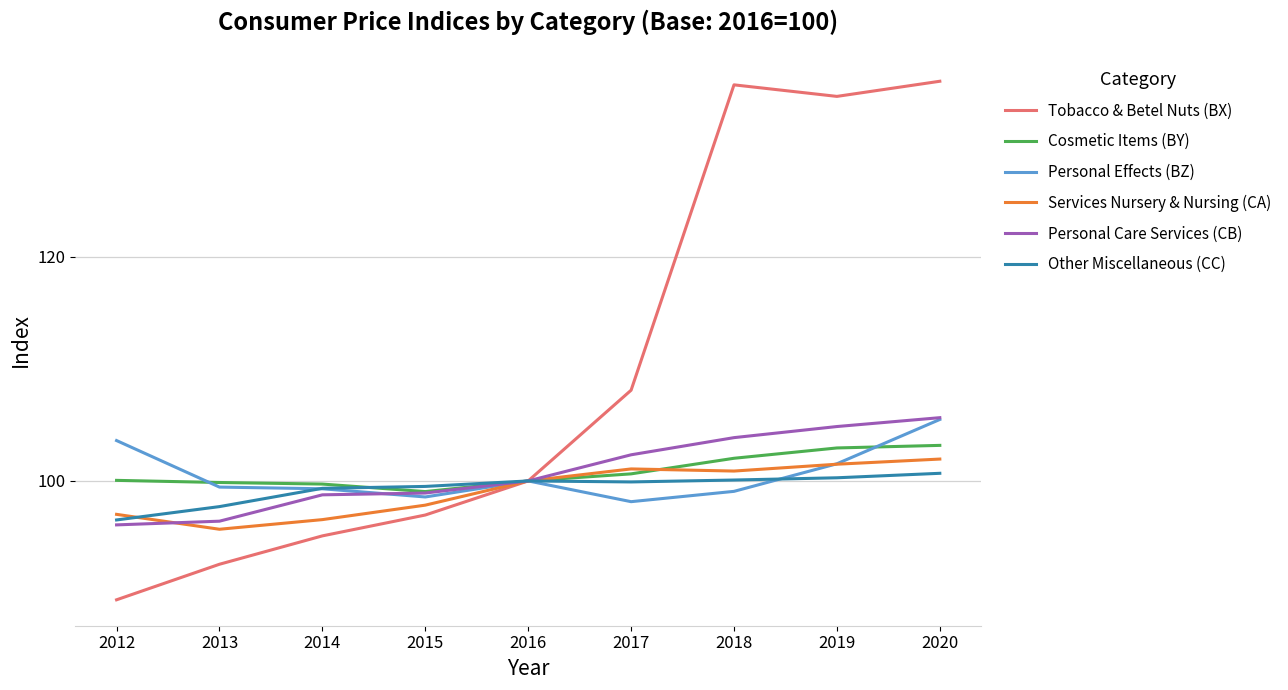

Is this an area chart (filled region under the line)?

No